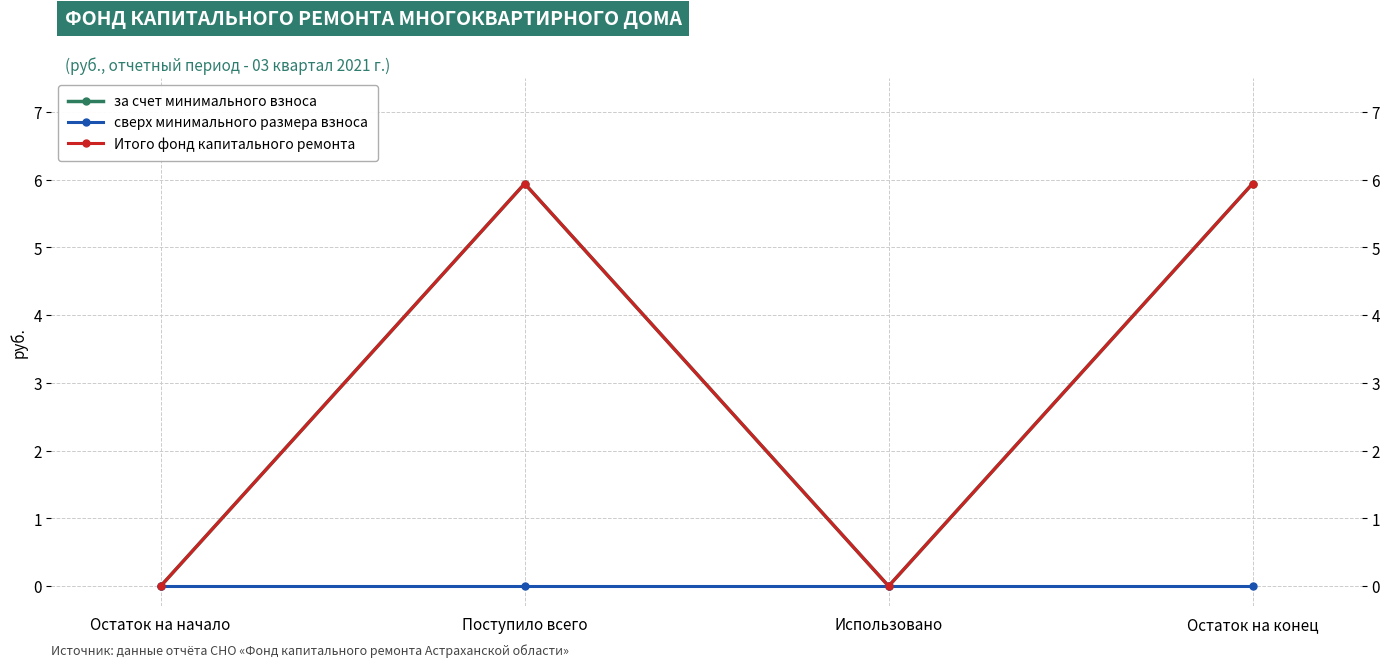

Which series has the largest total across all categories?

за счет минимального взноса